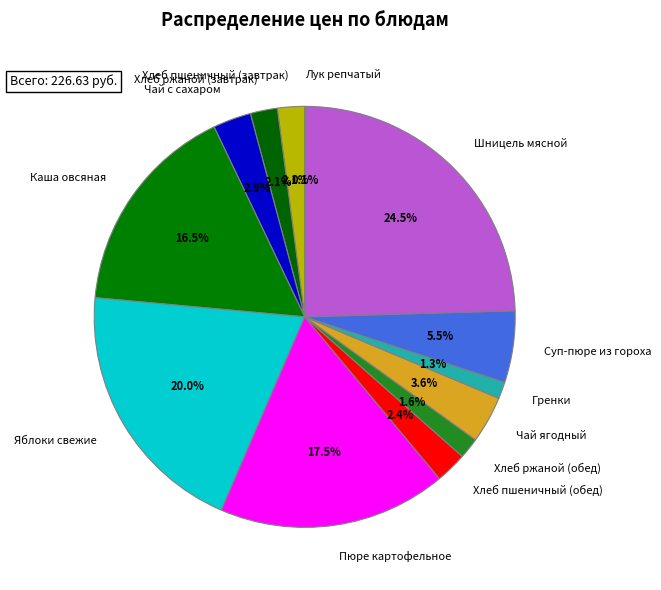

What is the largest slice in the pie chart?

Шницель мясной